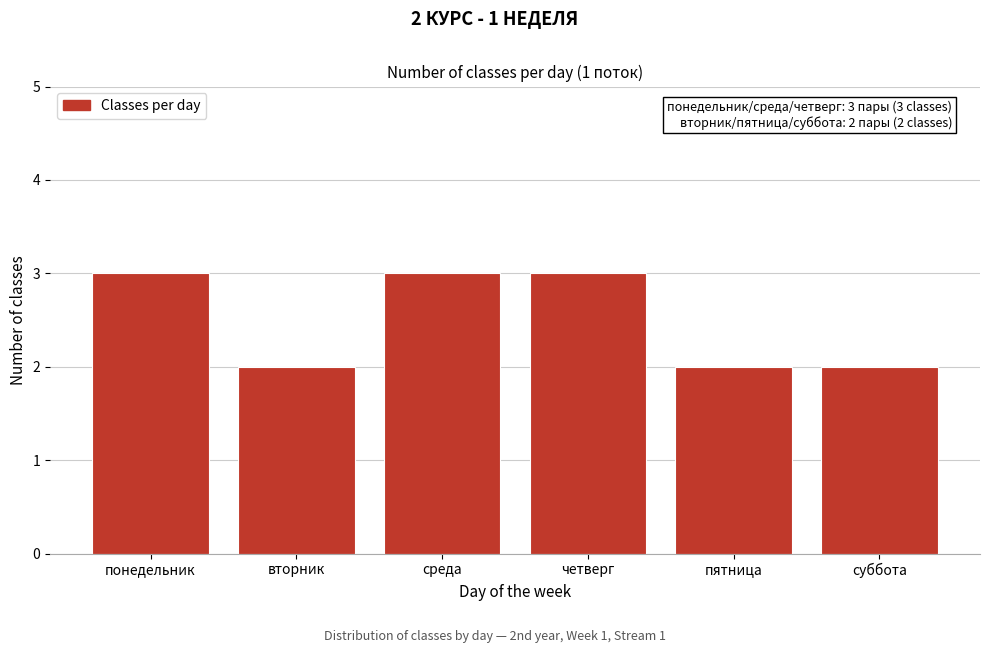

Reading left to right, what are all the values shown in this chart?

3	2	3	3	2	2